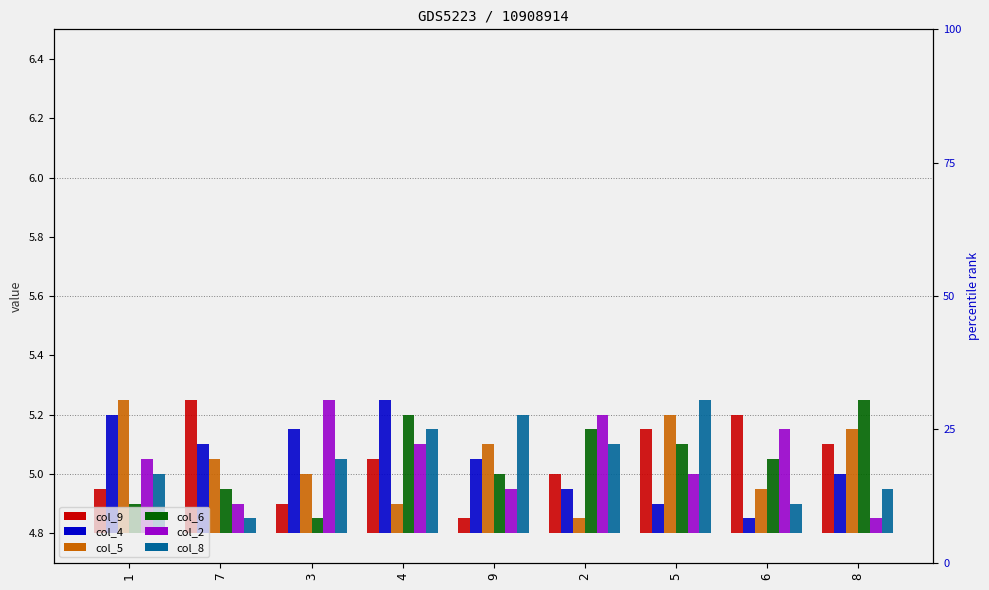

Count the number of categories in the chart.

9